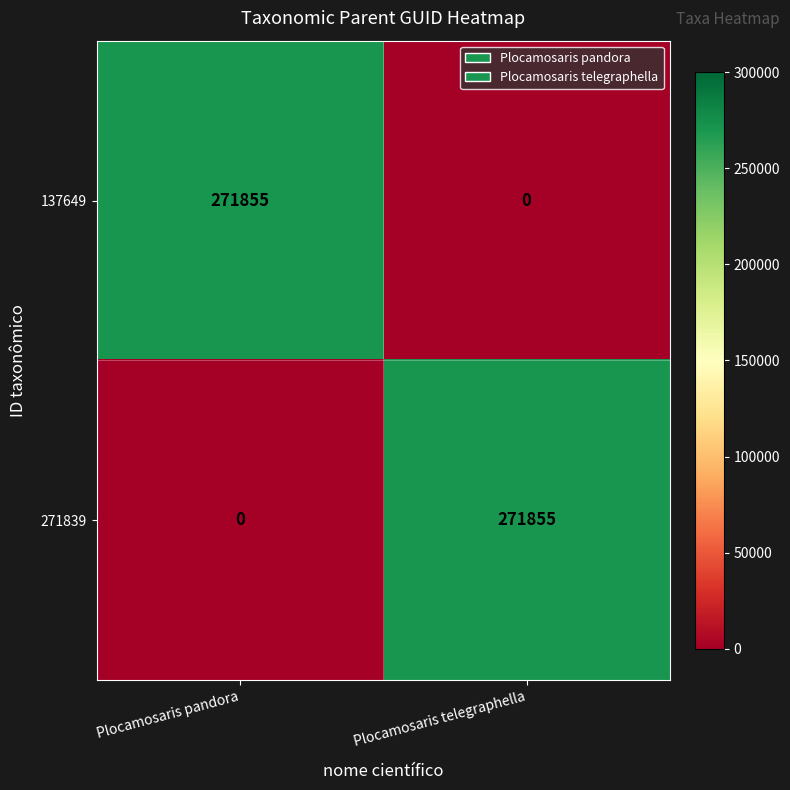

Count the number of data series in this chart.

2